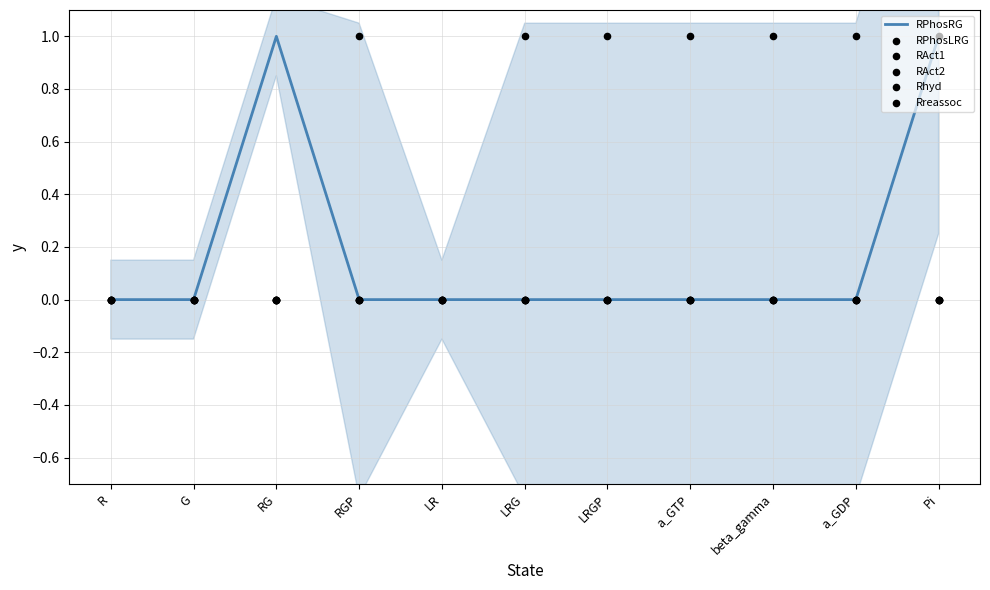

At how many categories does at least one series exceed 0?

8